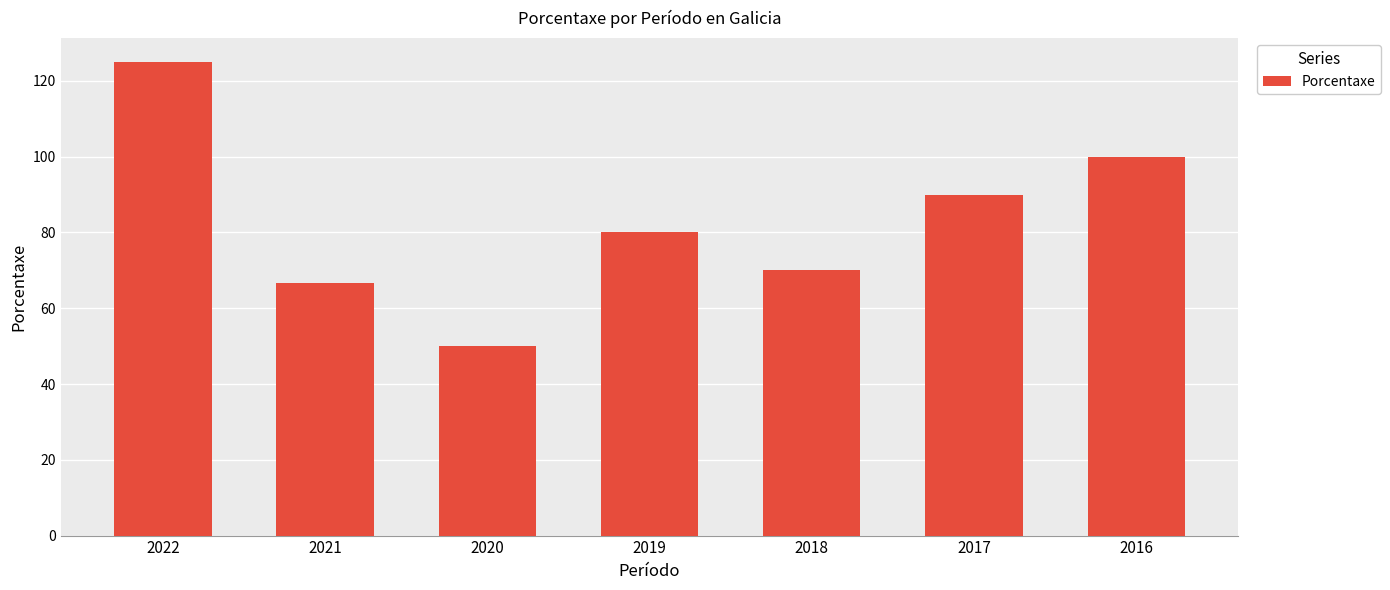

Rank the categories by value from lowest to highest.

2020, 2021, 2018, 2019, 2017, 2016, 2022